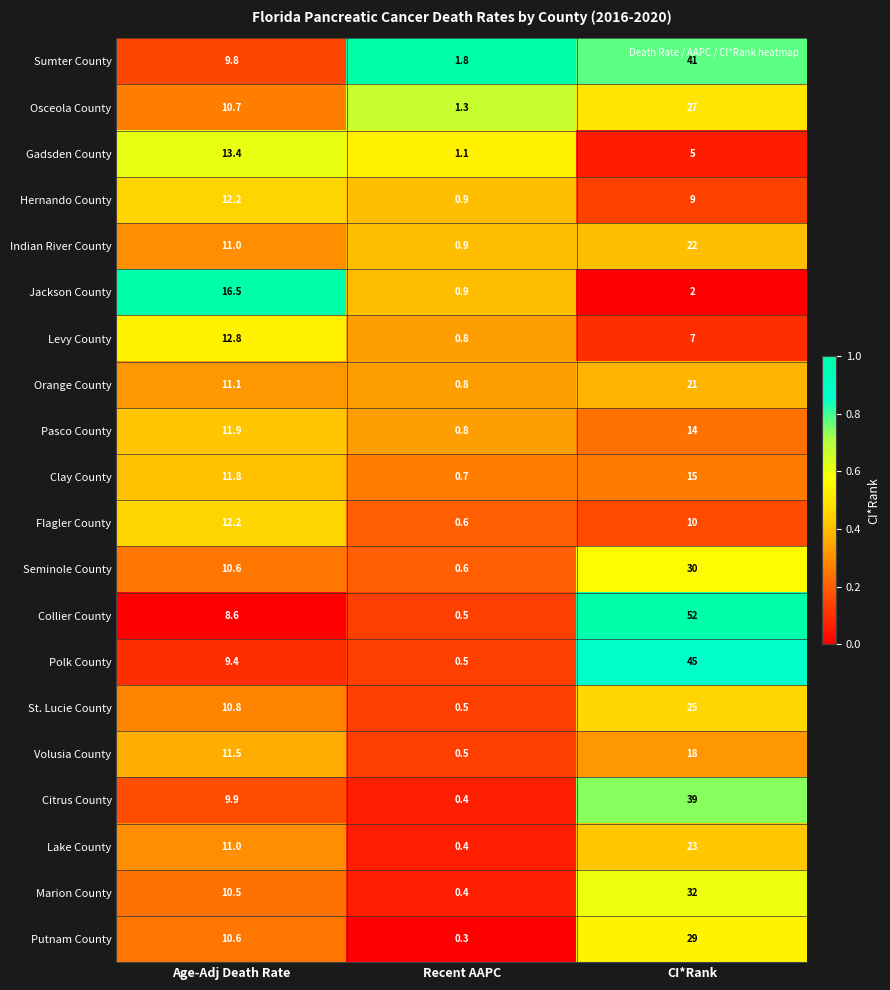

True or false: Seminole County has a value of 30.0 at CI*Rank.

True